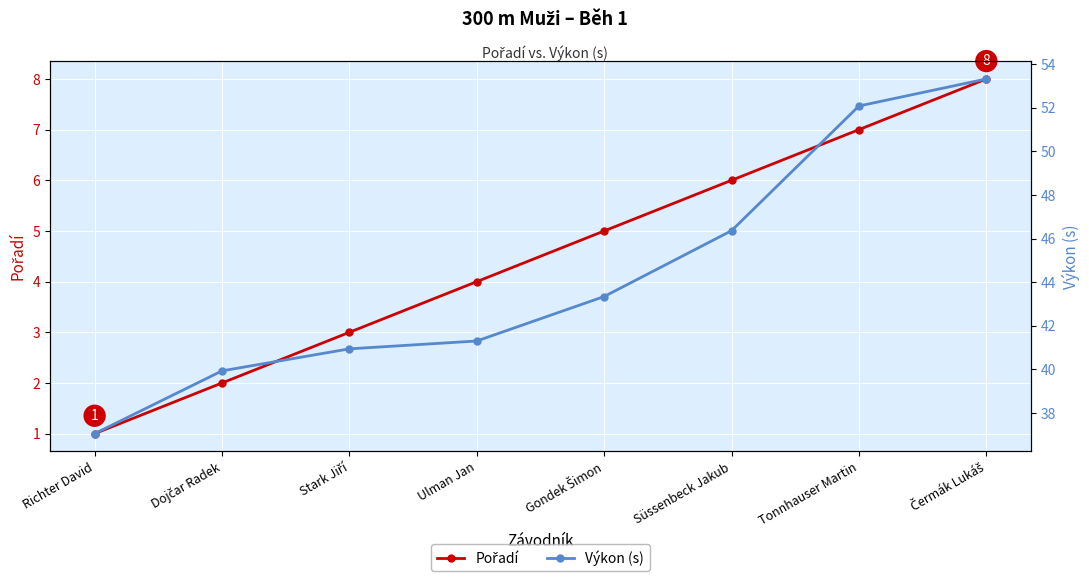

What is the sum of the Výkon (s) values at Gondek Šimon and Tonnhauser Martin?

95.4